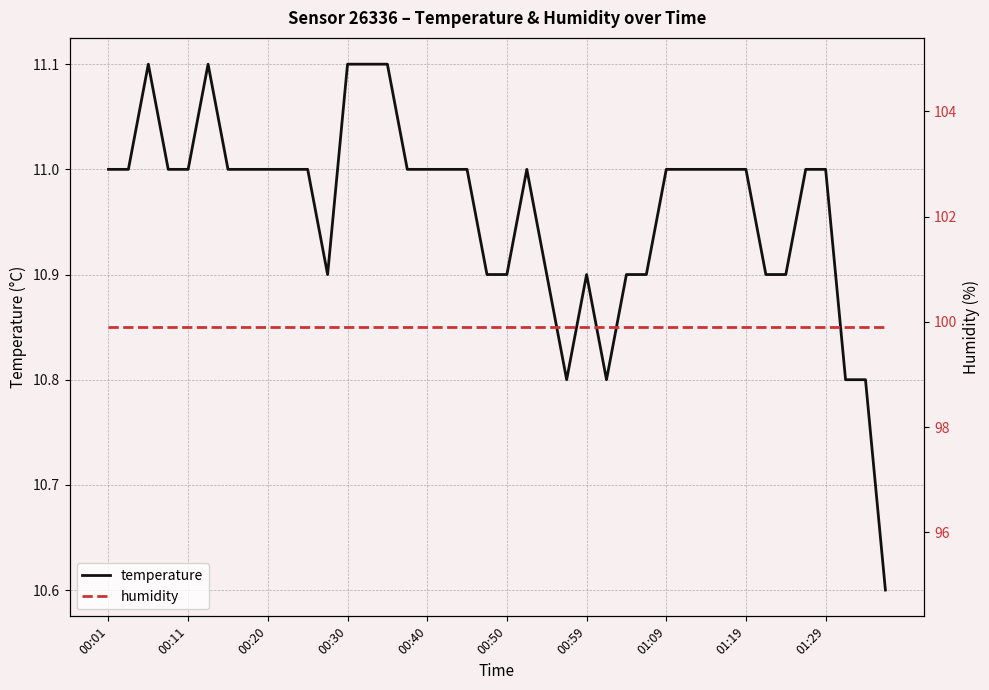

Is it true that temperature equals 11.1 at 00:30?

True